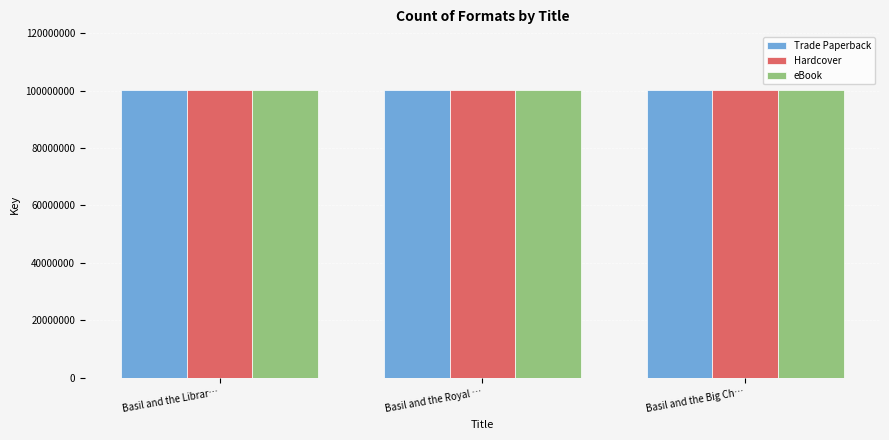

What is the total value across all series at Basil and the Big Ch…?

300875448